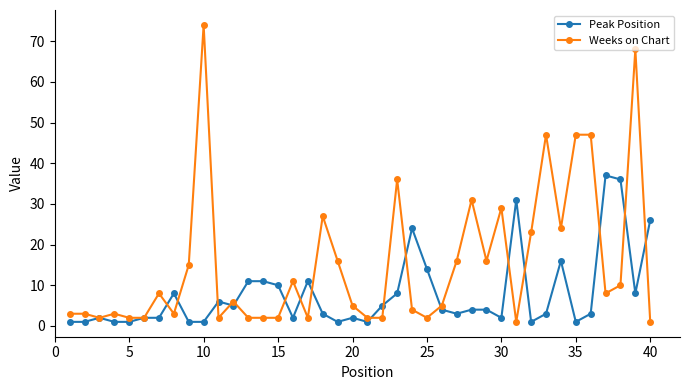

True or false: Peak Position has more than 0 interior local peaks.

True